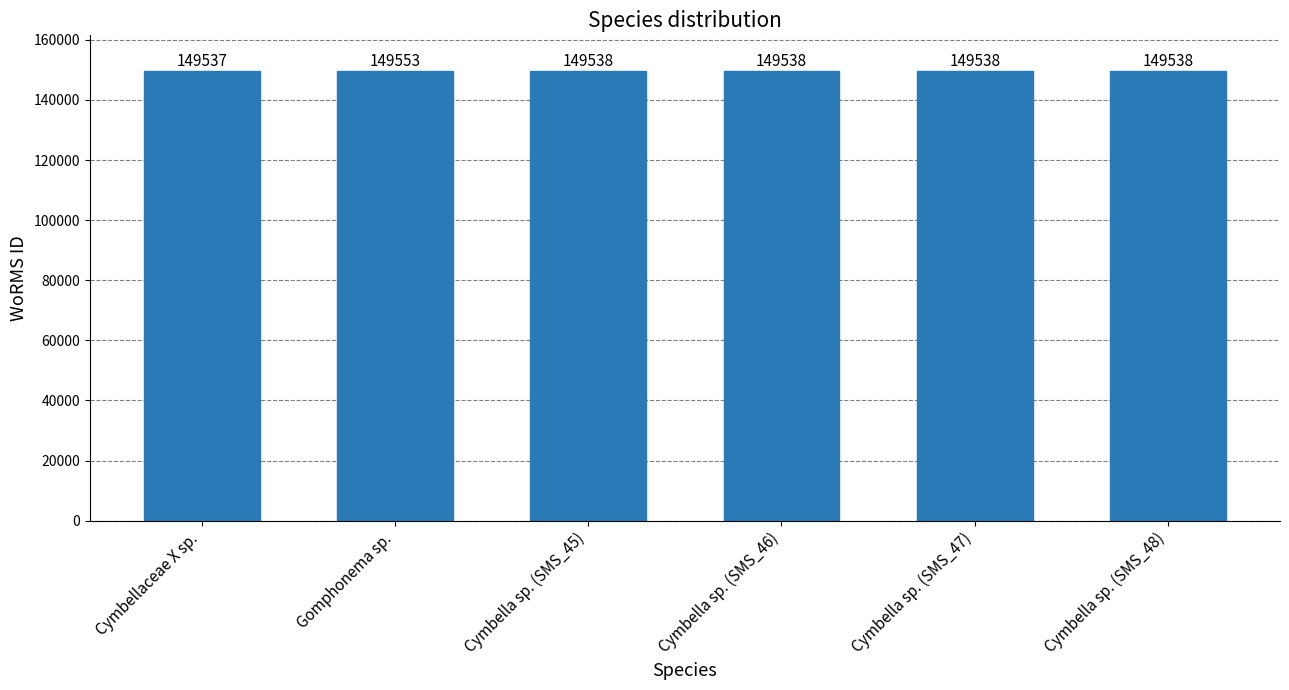

What is the smallest value displayed?

149537